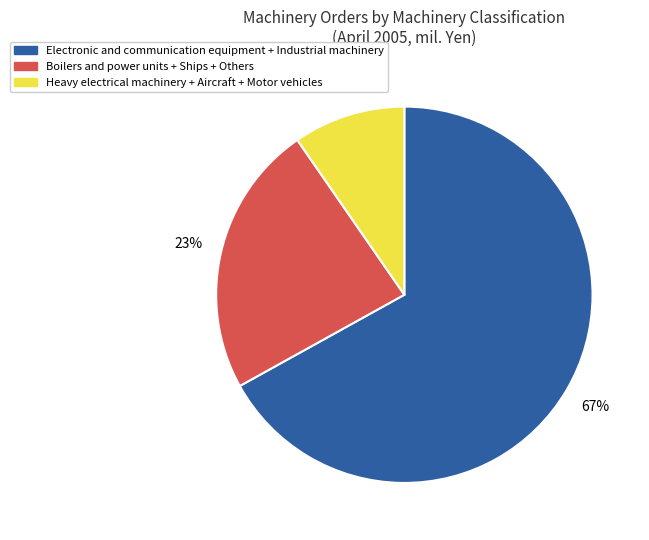

To the nearest percent, what is the average slice percentage?

33%